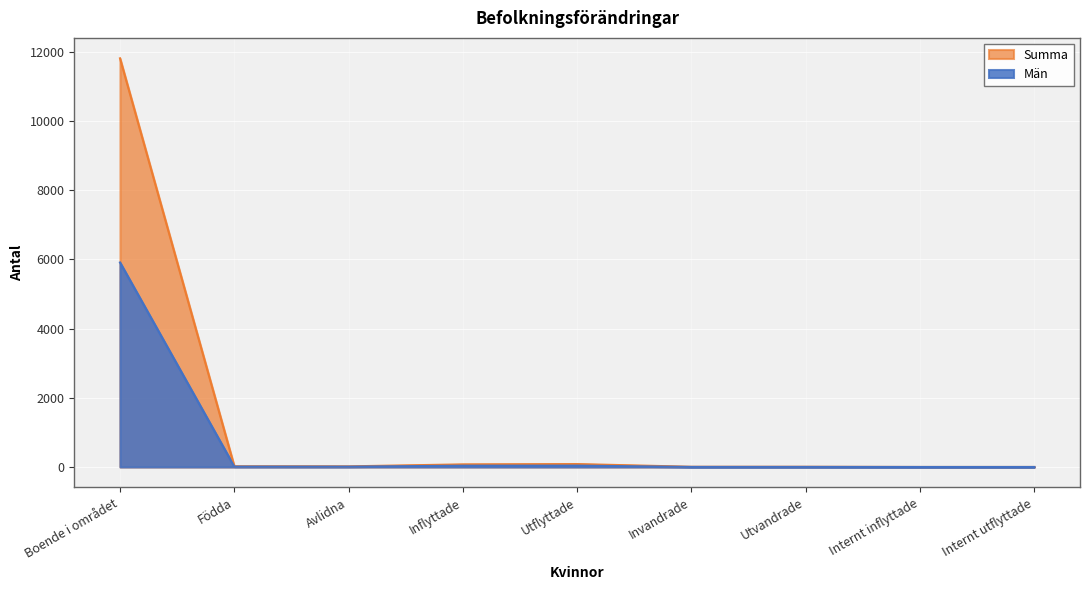

What is the difference between the second highest and second lowest values in the Män series?

39